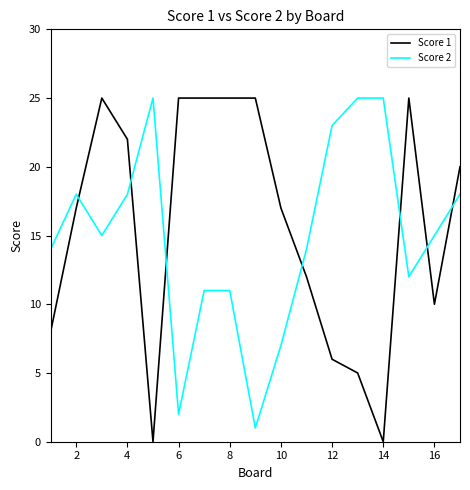

Which series ends up on top after the final intersection of Score 2 and Score 1?

Score 1